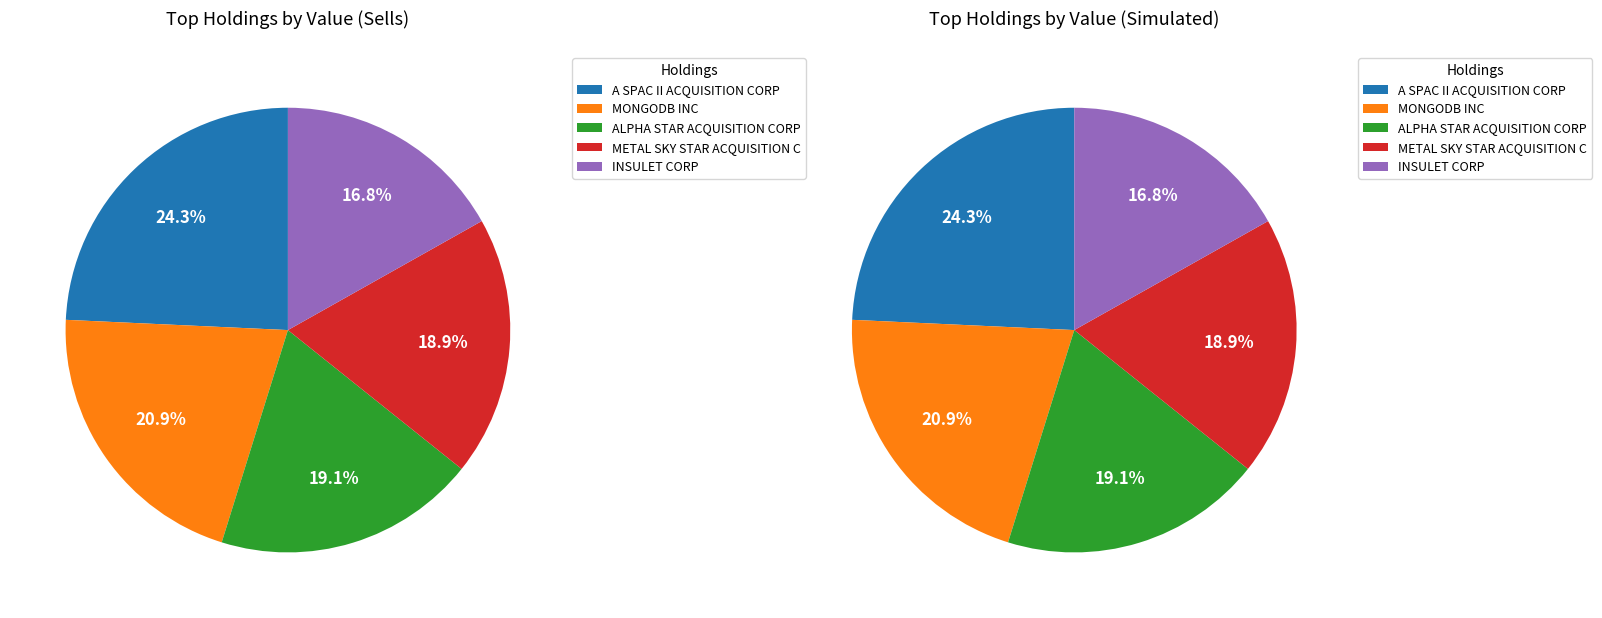

The METAL SKY STAR ACQUISITION C slice represents 19% of the pie. True or false?

True